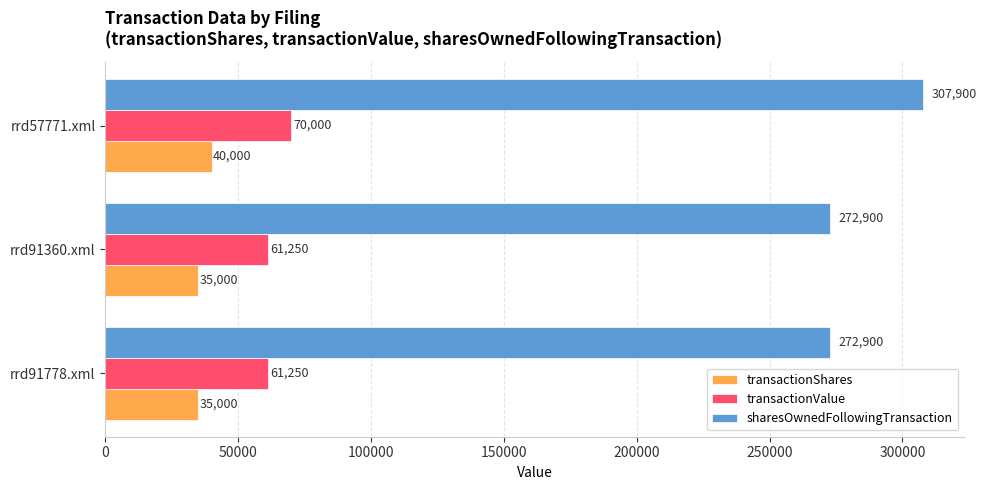

Is it true that transactionShares equals 57397 at rrd57771.xml?

False